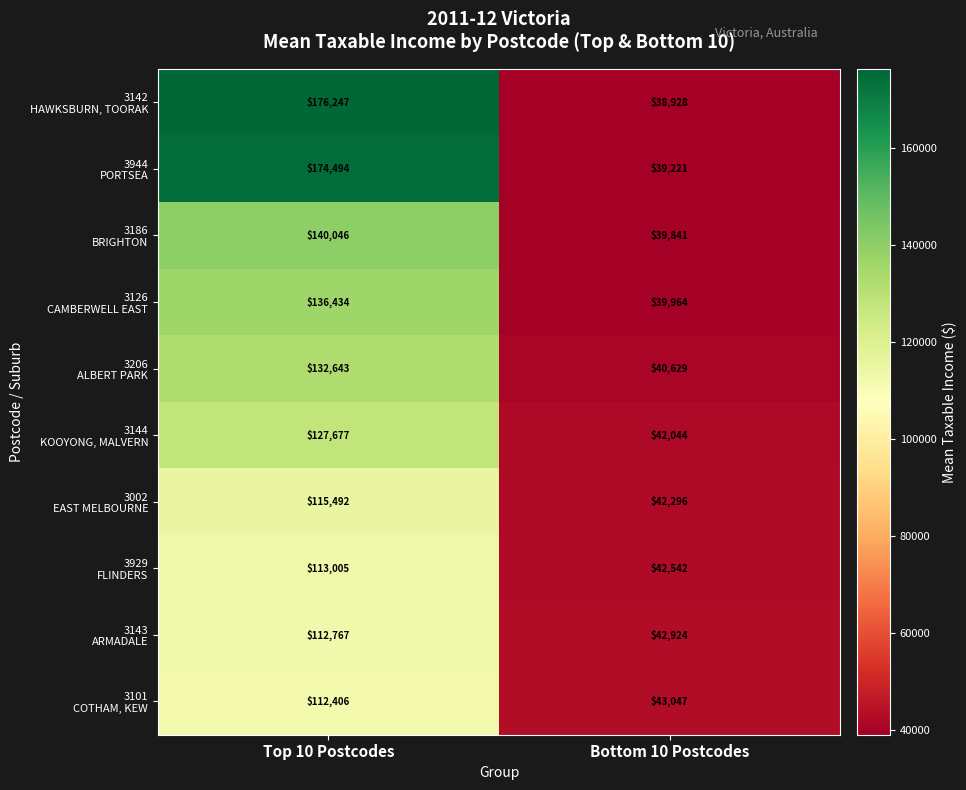

What is the smallest value displayed?

38928